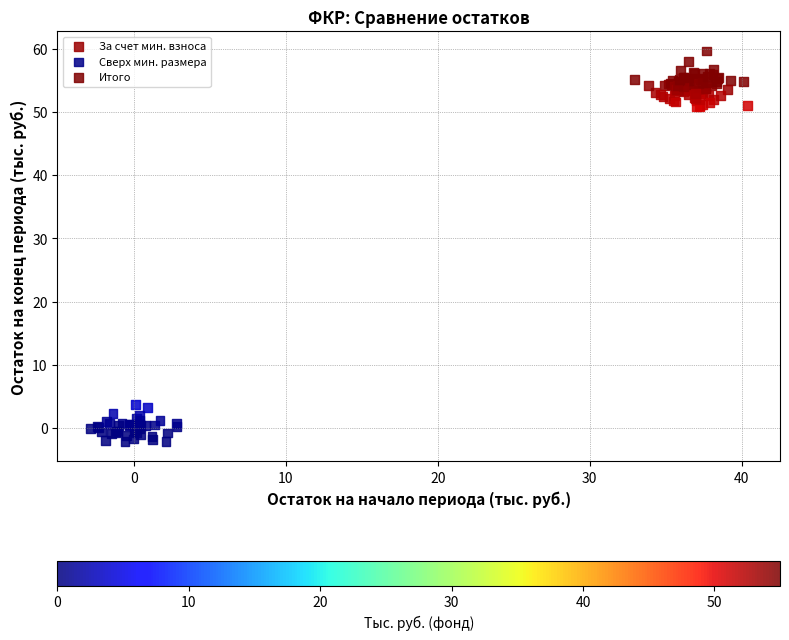

Which series contains the lowest Y value?

Сверх мин. размера